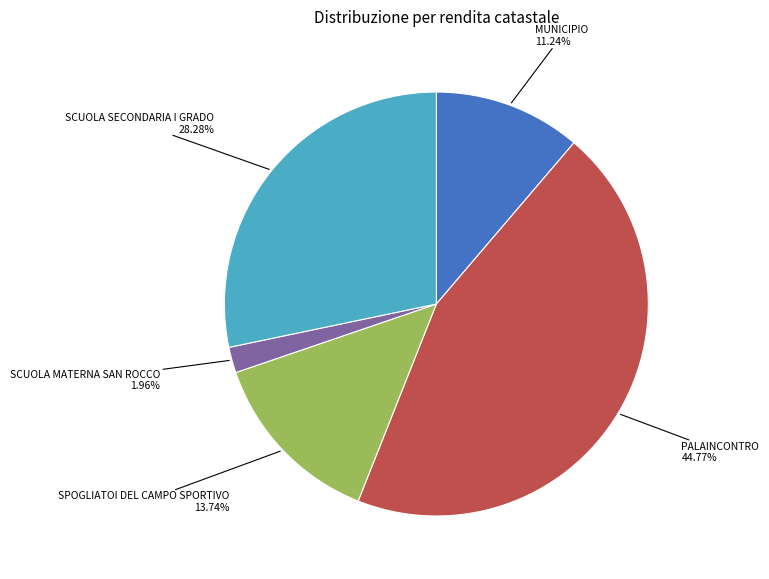

What is the ratio of the value at SCUOLA SECONDARIA I GRADO to the value at SPOGLIATOI DEL CAMPO SPORTIVO?

2.1